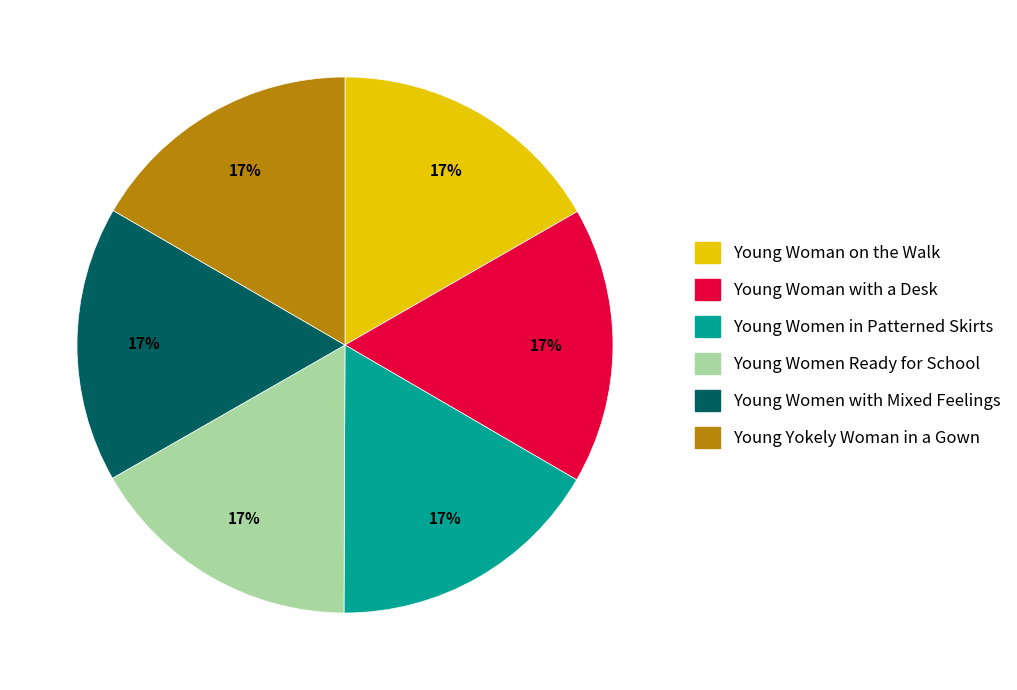

Is there a majority slice in this chart?

No